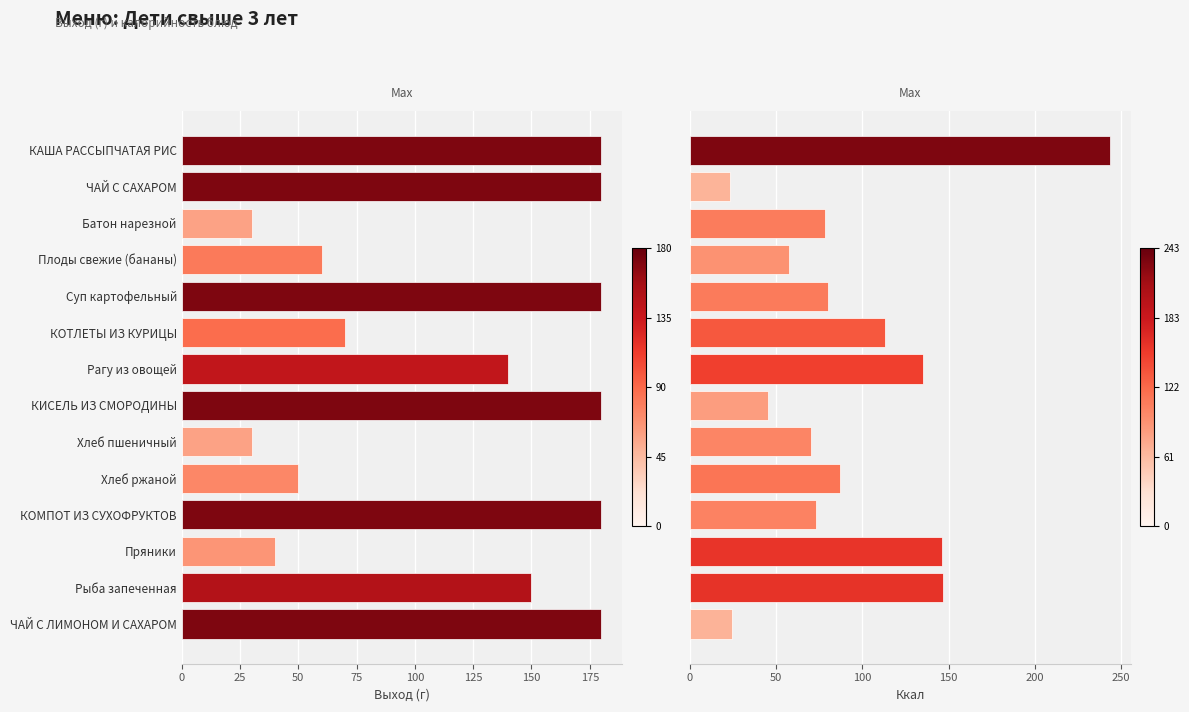

Which has a higher value, Рагу из овощей or Плоды свежие (бананы)?

Рагу из овощей